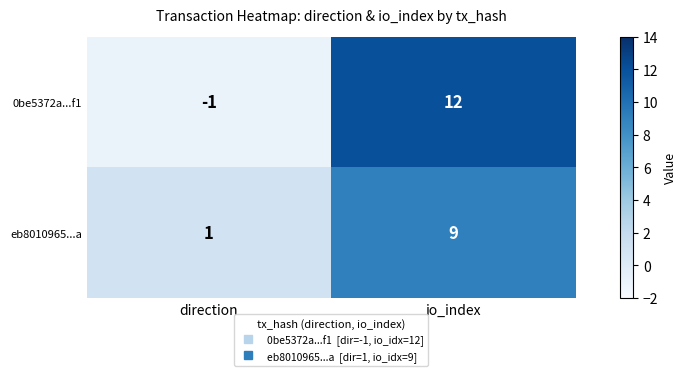

Reading left to right, list all the values displayed in this chart.

0be5372a...f1: direction=-1	io_index=12
eb8010965...a: direction=1	io_index=9